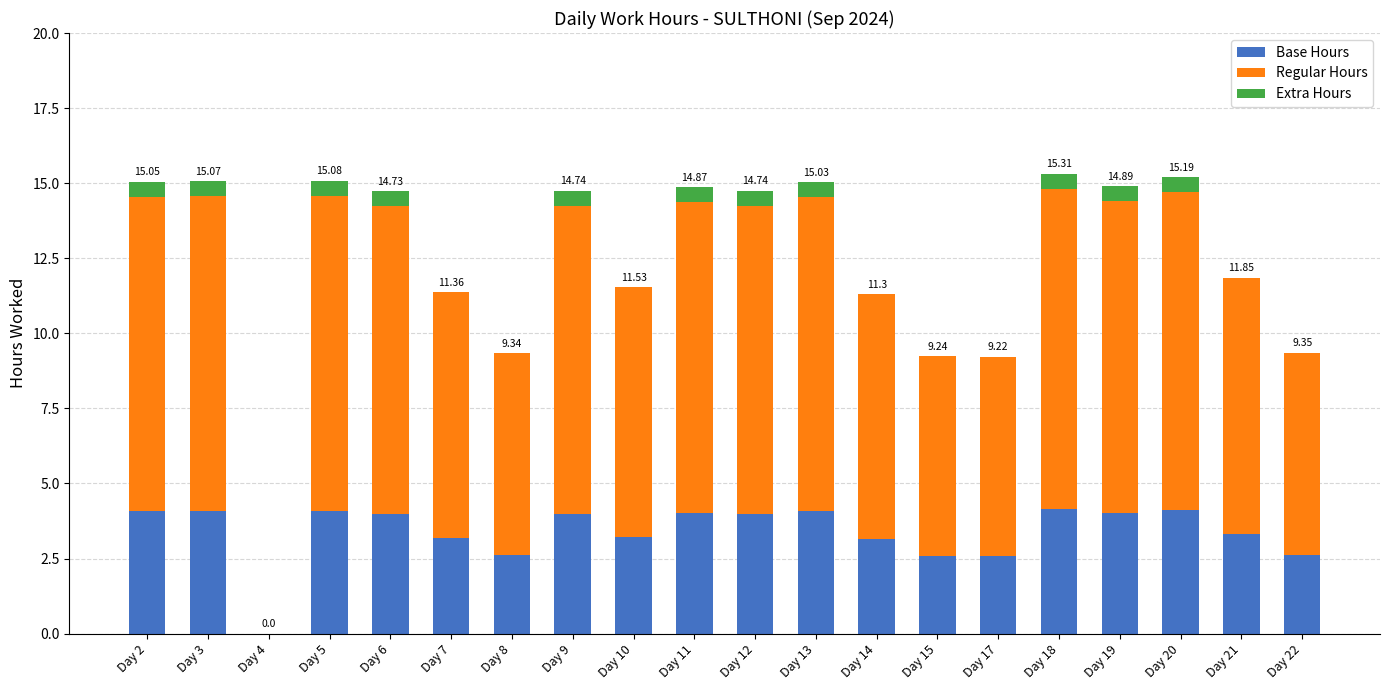

What are all the series names shown in the legend?

Base Hours, Regular Hours, Extra Hours